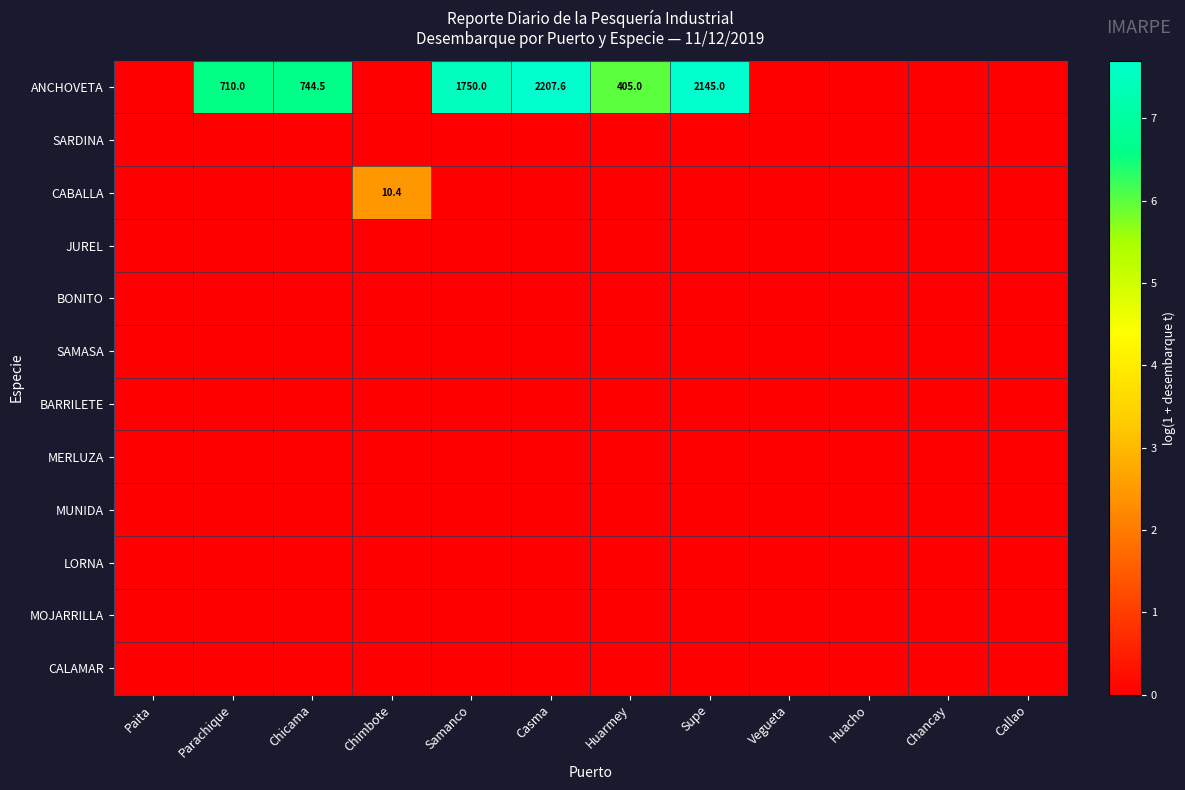

The CABALLA series shows 4.1 at Chimbote. True or false?

False